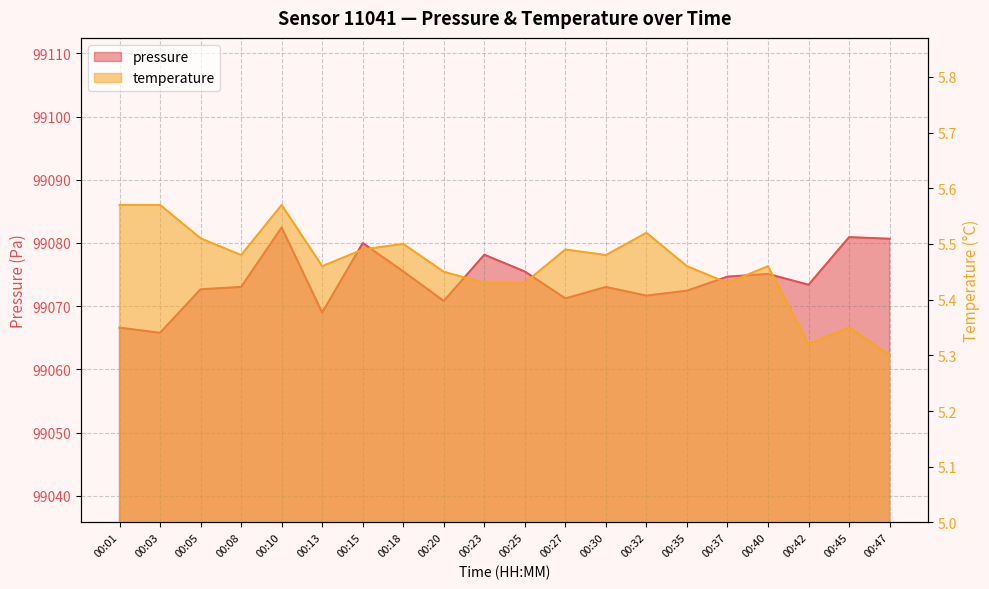

How many lines are shown in the chart?

2